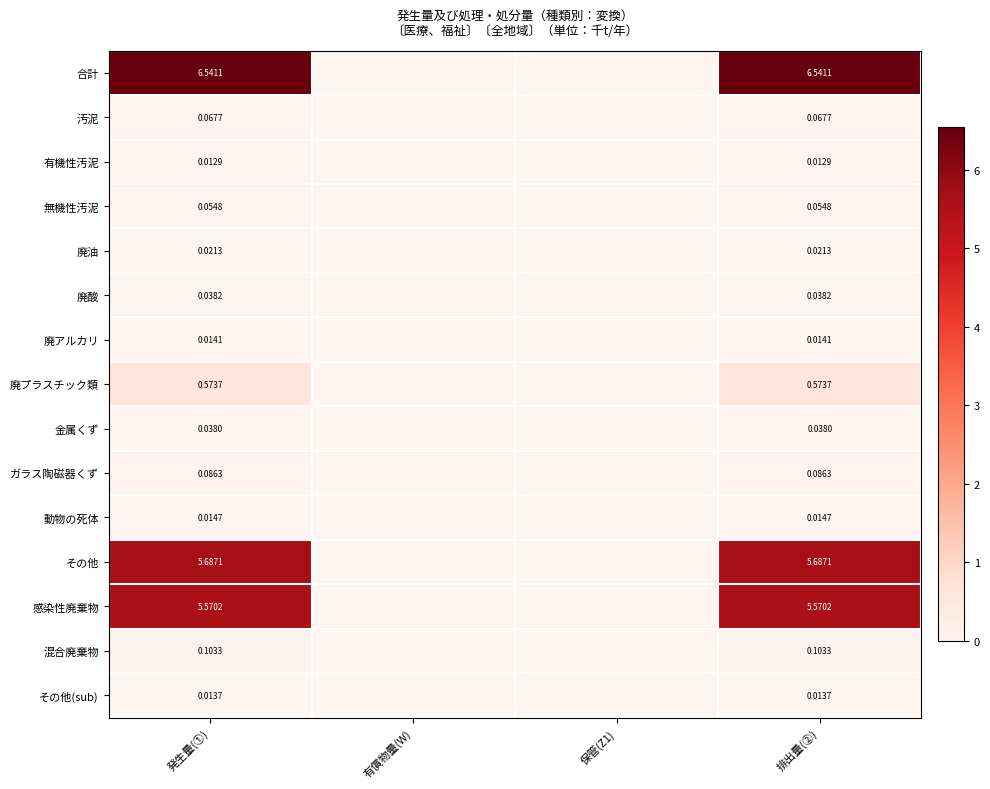

Is the value of 動物の死体 at 排出量(②) greater than the value of 混合廃棄物 at 発生量(①)?

No